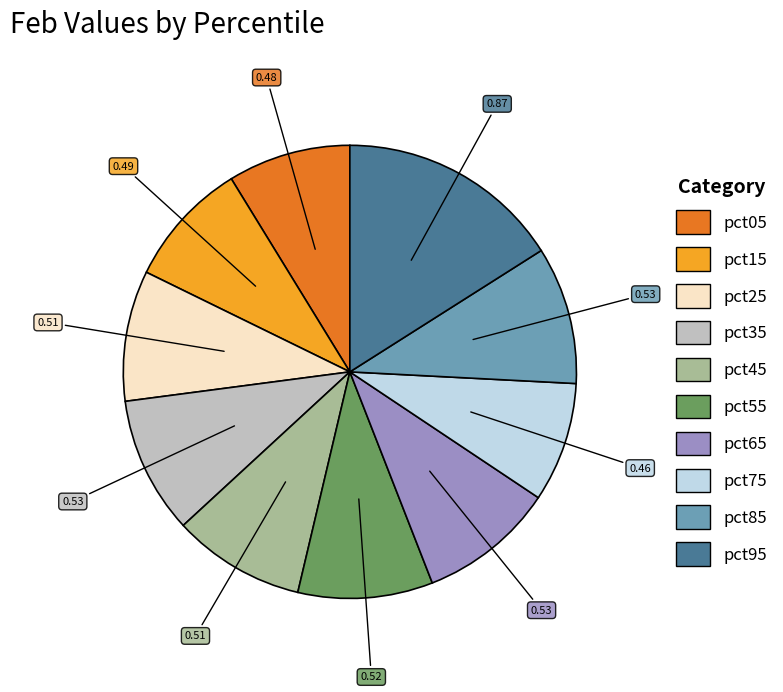

Is there any slice that represents more than half of the pie?

No